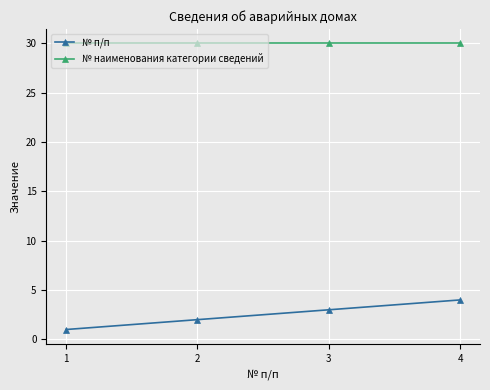

What is the minimum value for № наименования категории сведений?

30